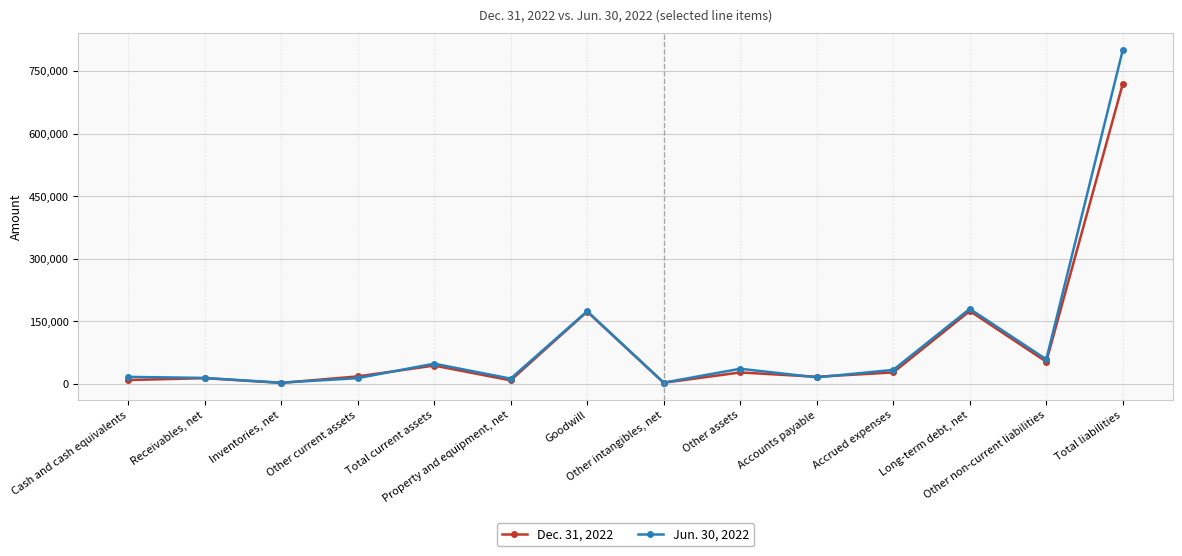

Which series has the largest range (max minus min)?

Jun. 30, 2022